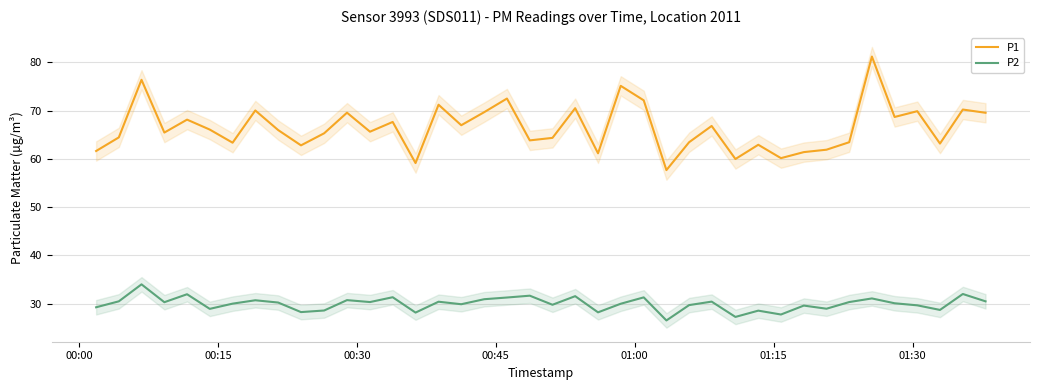

True or false: P1 and P2 intersect in this chart.

False